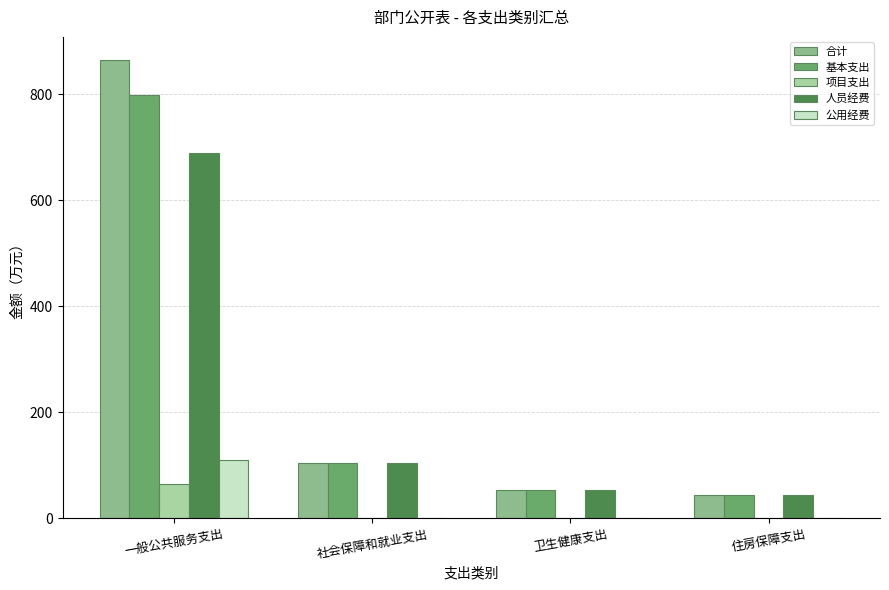

Between 一般公共服务支出 and 卫生健康支出, which series saw the biggest shift?

合计